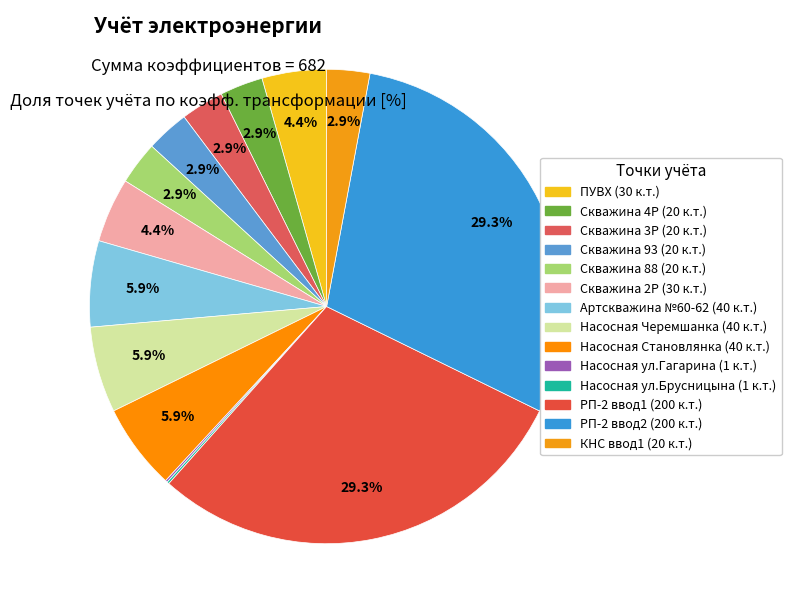

Which slice is the largest?

РП-2 ввод1